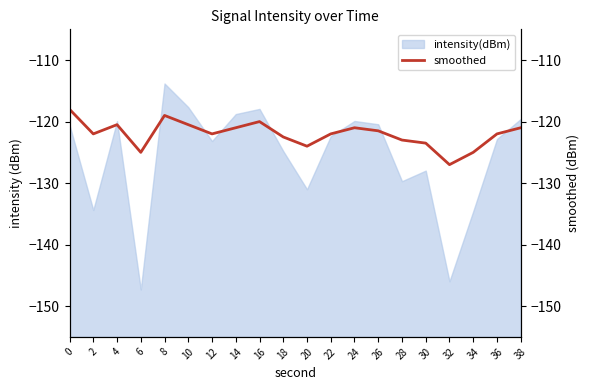

True or false: there are more than 0 points higher than both neighbors.

True